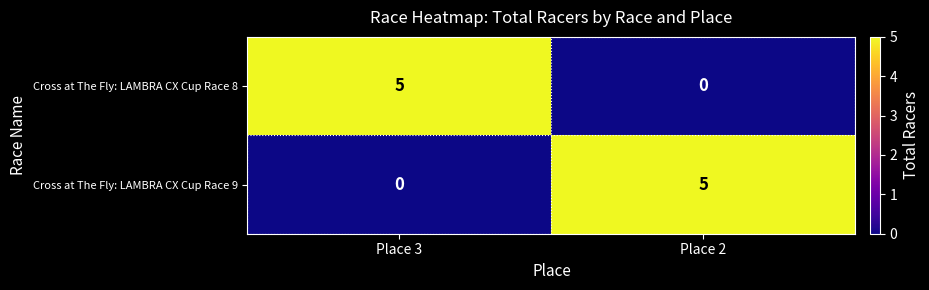

How many categories are shown in the chart?

2